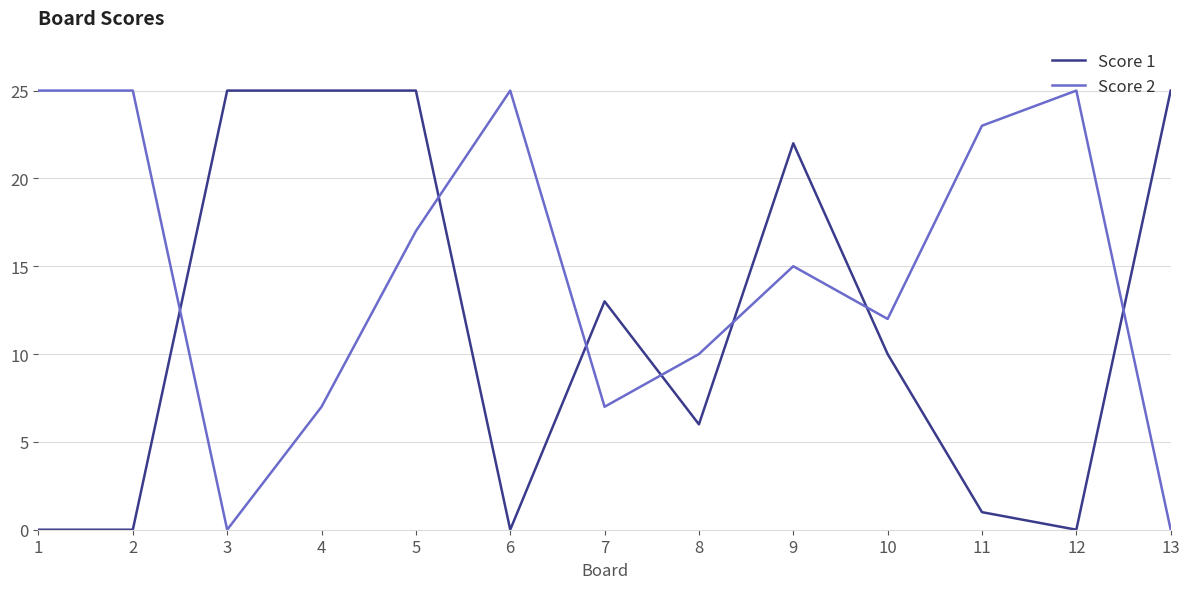

What is the total value across all series at 10?

22